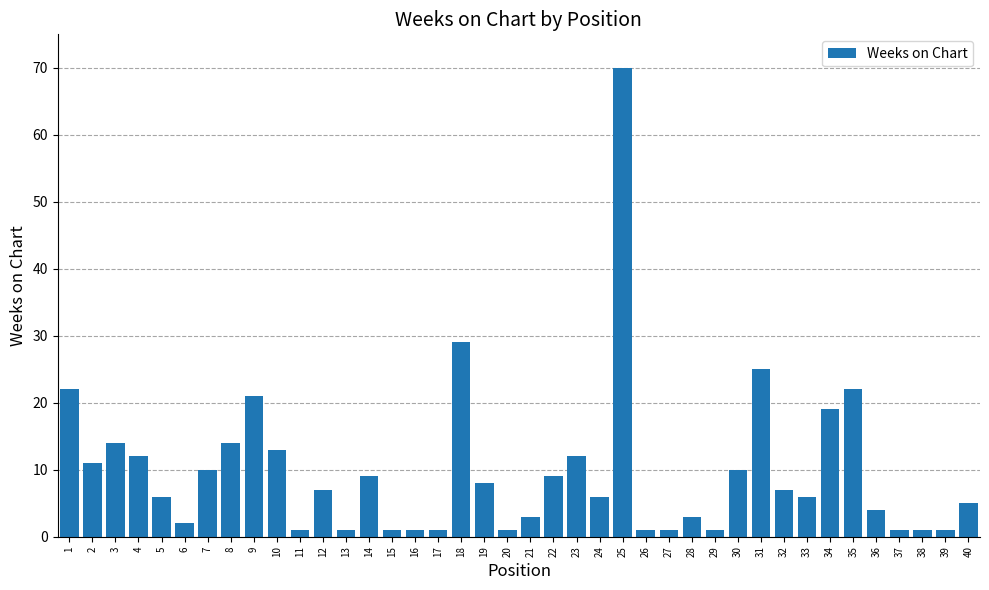

Which label corresponds to the largest value in the chart?

25